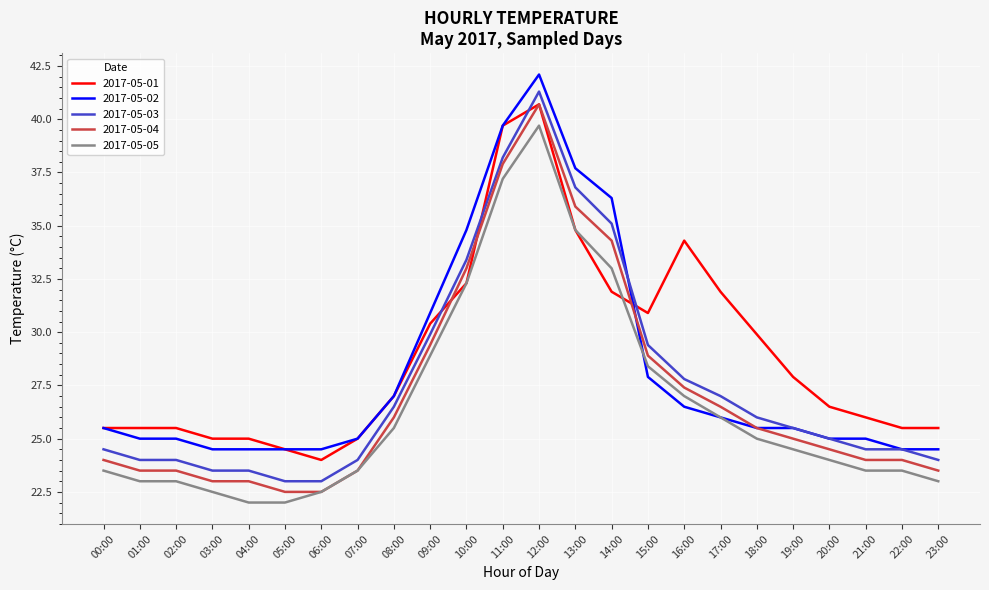

What position from the right is 07:00?

17